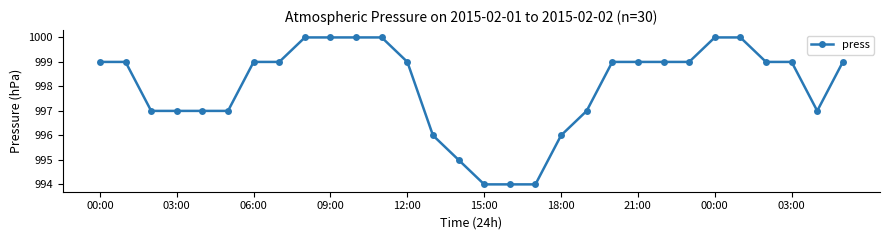

What is the maximum value shown in the chart?

1000